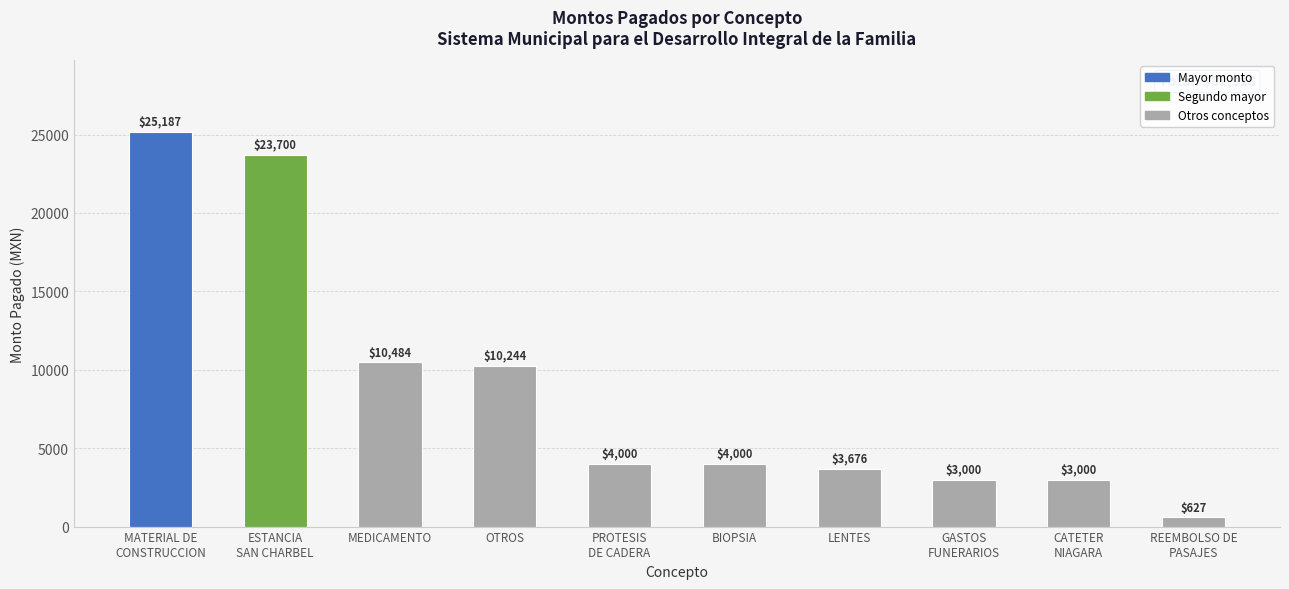

Where does the data first go above 4000?

MATERIAL DE
CONSTRUCCION